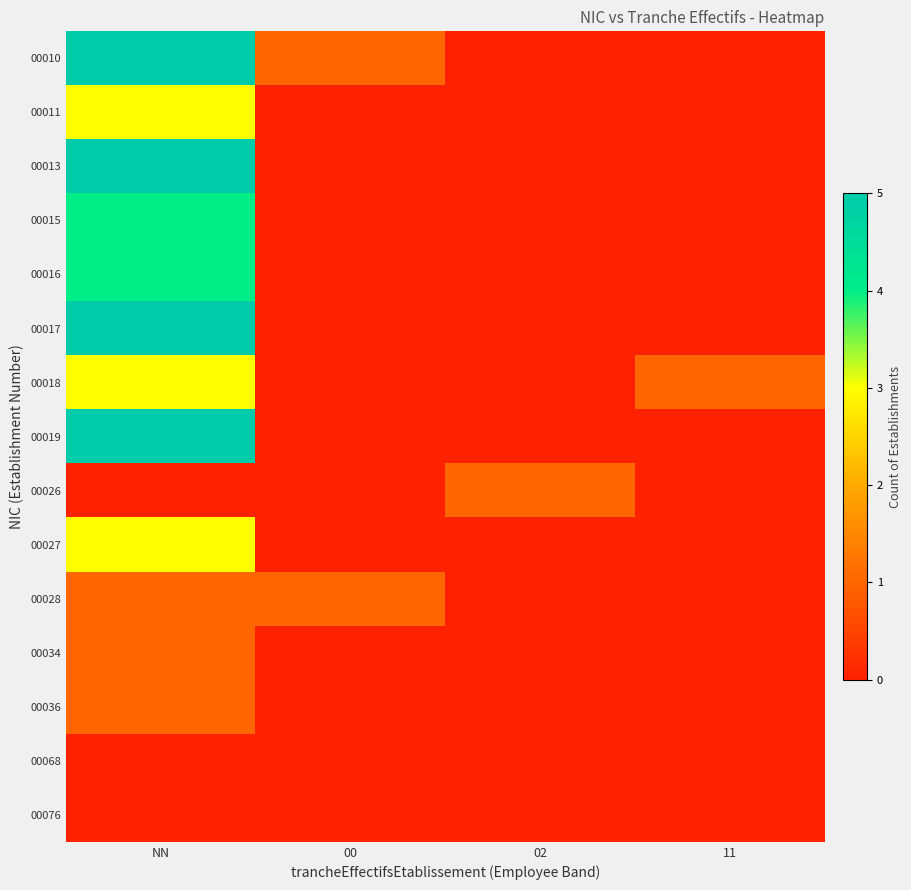

Which series has the widest spread of values?

00010